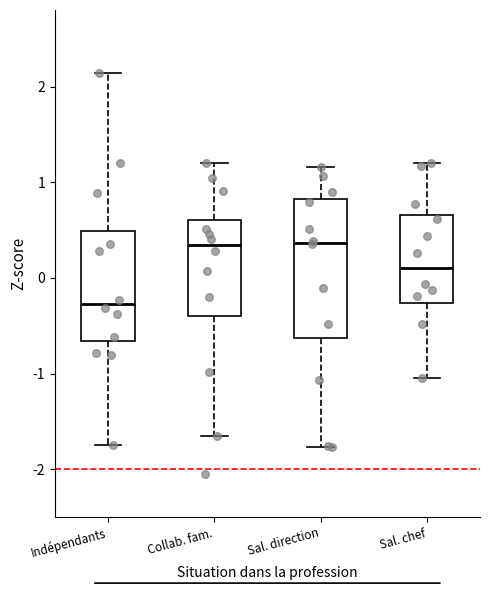

Reading left to right, transcribe this box plot: for each box, give where its median line is, the range the box spans, and where its two whiskers end, as read against the y-axis. The values are not printed on the chart, so give them approximately, as read against the axis.

Indépendants: median -0.3, box -0.7 to 0.5, whiskers -1.7 to 2.1
Collab. fam.: median 0.3, box -0.4 to 0.6, whiskers -1.7 to 1.2
Sal. direction: median 0.4, box -0.6 to 0.8, whiskers -1.8 to 1.2
Sal. chef: median 0.1, box -0.3 to 0.7, whiskers -1.0 to 1.2